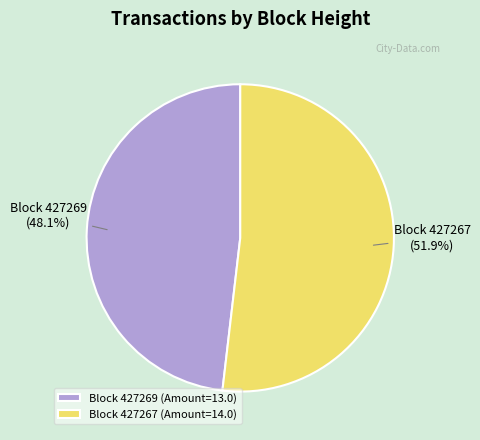

How many slices are in this pie chart?

2